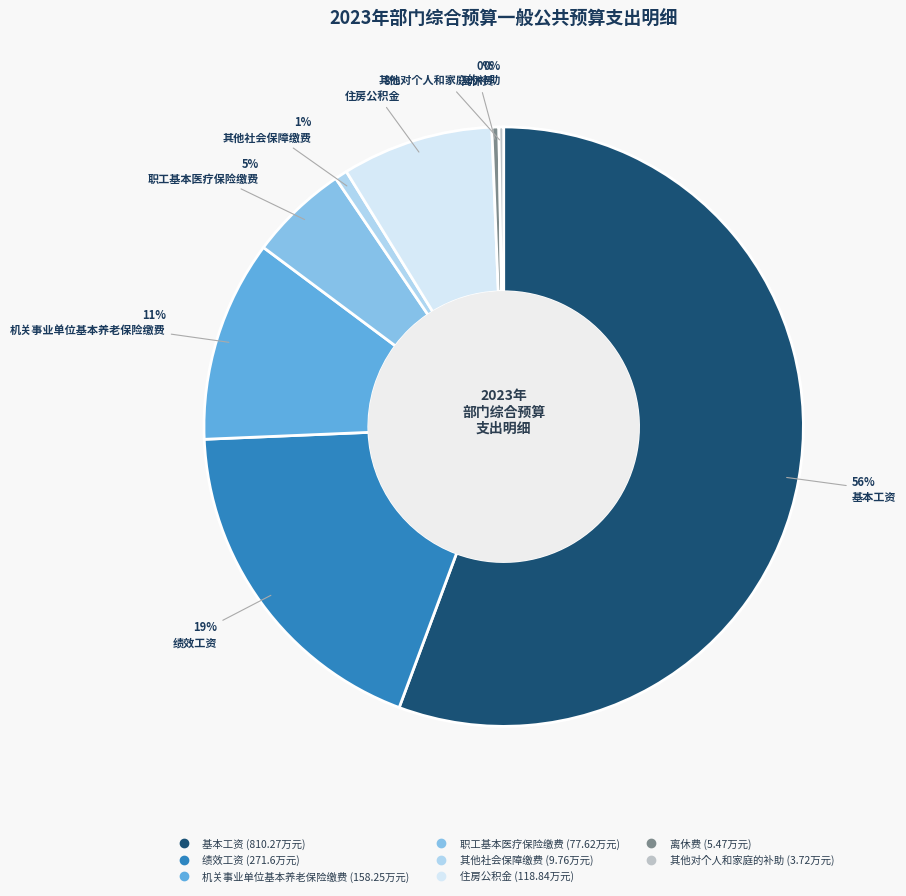

What is the ratio of the value at 职工基本医疗保险缴费 to the value at 离休费?

14.2